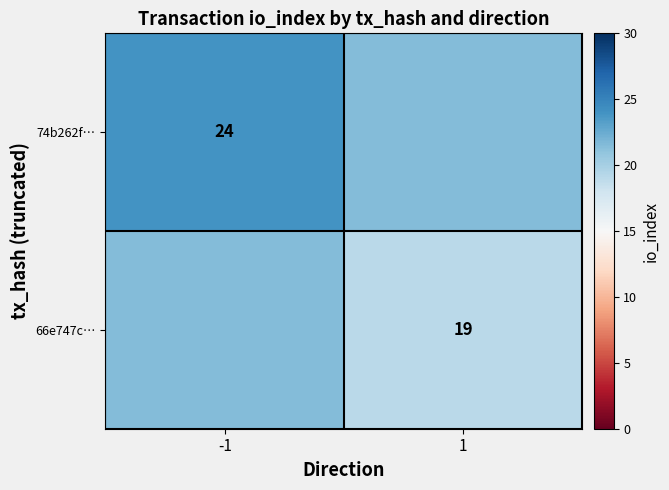

The 74b262f… series shows 24.0 at -1. True or false?

True